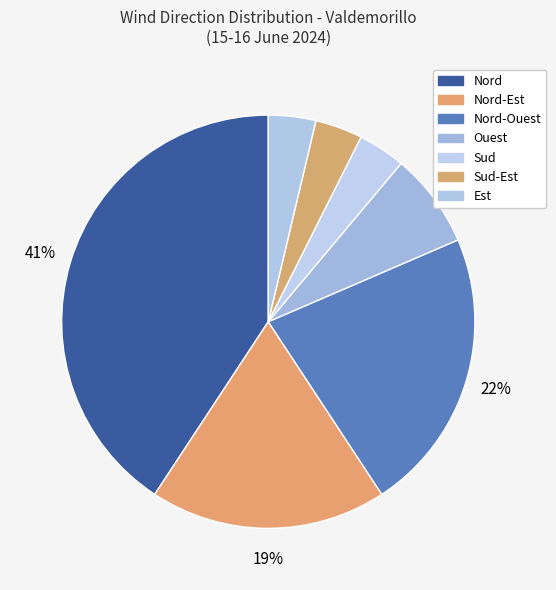

What is the ratio of the value at Nord to the value at Est?

11.0